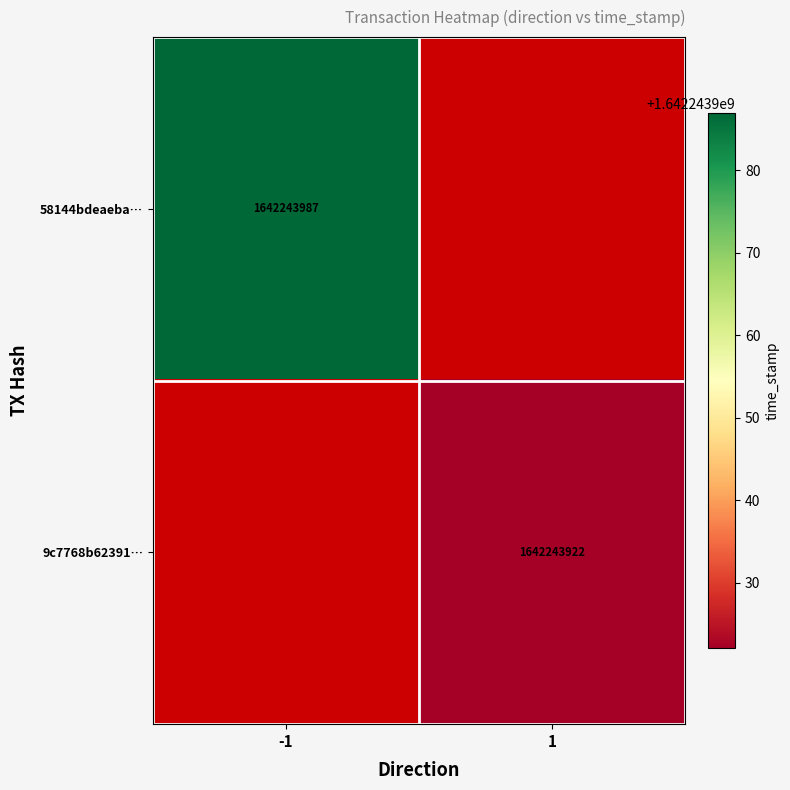

How many distinct data groups are displayed?

2